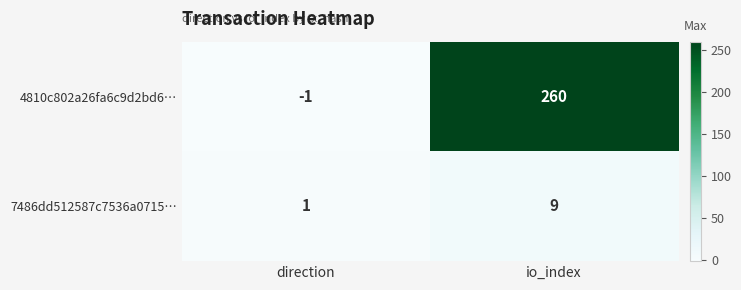

Reading left to right, list all the values displayed in this chart.

4810c802a26fa6c9d2bd6…: direction=-1	io_index=260
7486dd512587c7536a0715…: direction=1	io_index=9